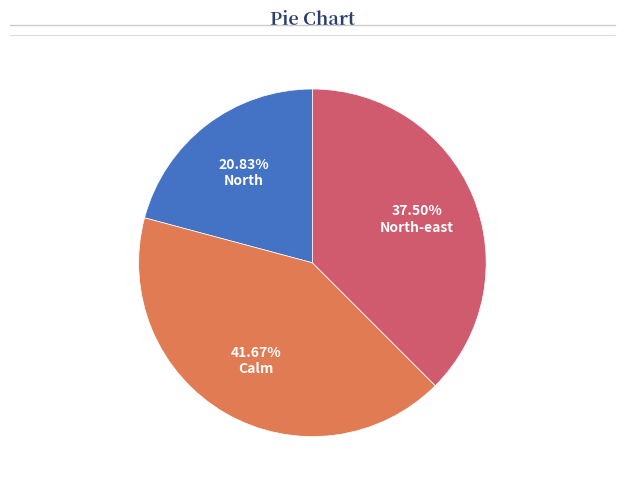

Rank the categories by value from highest to lowest.

Calm, North-east, North